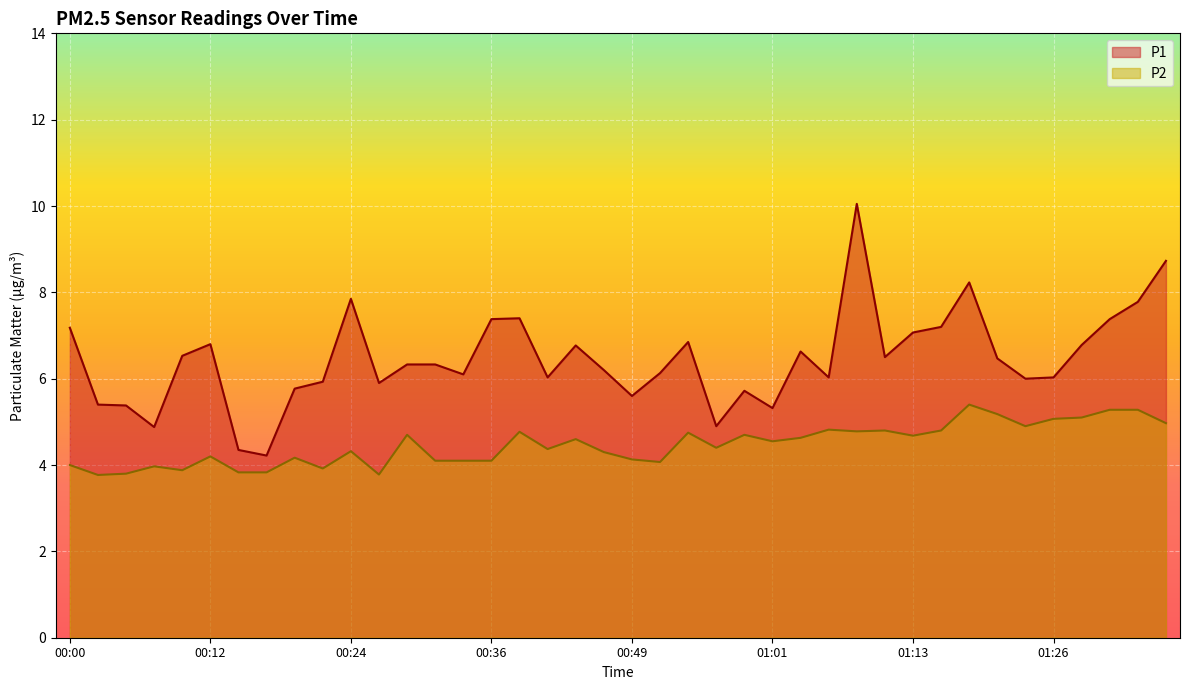

Rank the series at 01:38 from lowest to highest value.

P2, P1